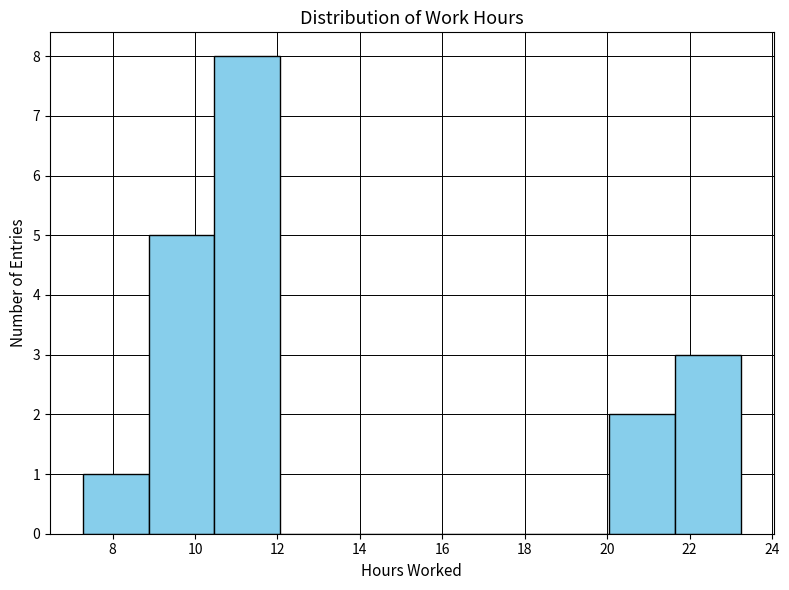

Over which range of the x-axis is the bar tallest?

10.4 to 12.0